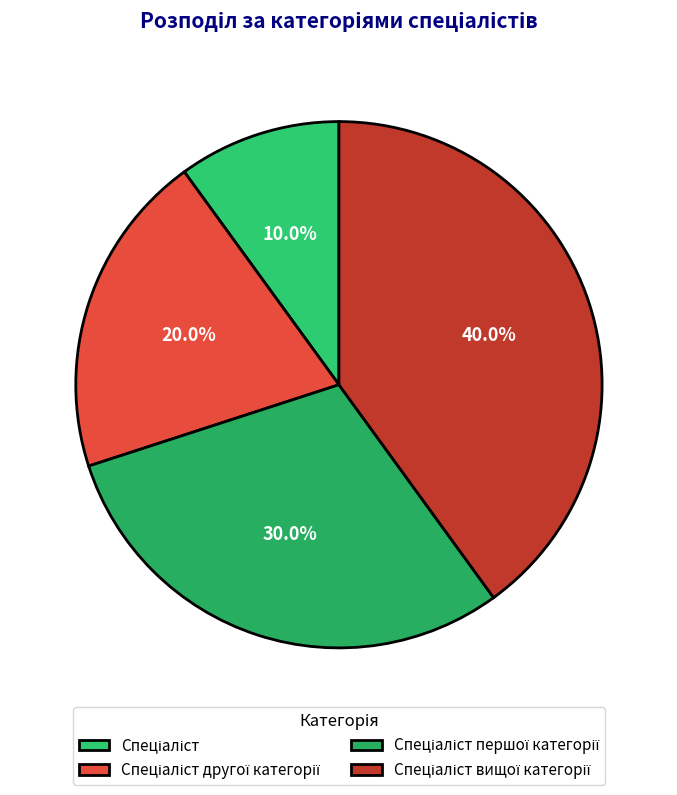

To the nearest percent, what is the average slice percentage?

25%